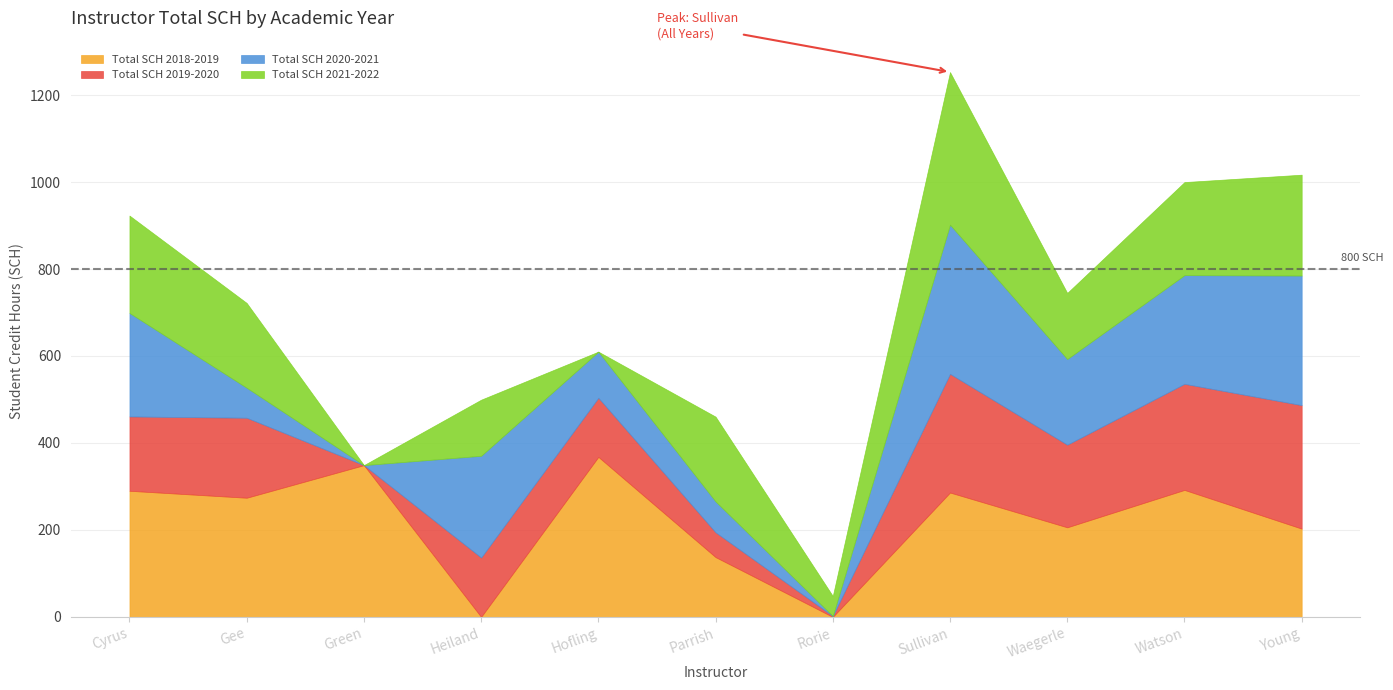

True or false: Total SCH 2019-2020 has a value of 63.1 at Hofling.

False